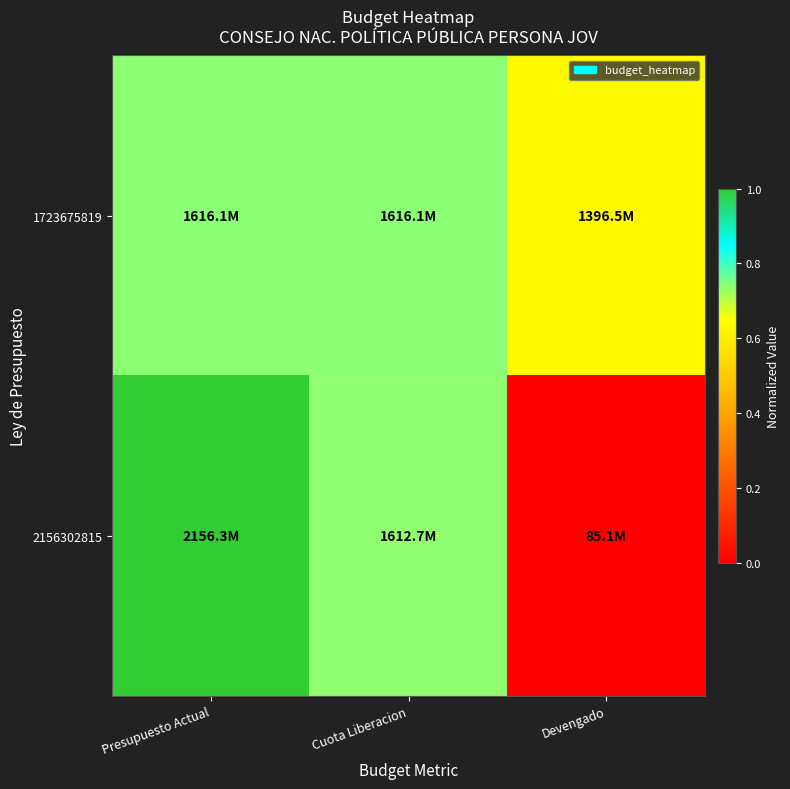

Reading left to right, transcribe all the data shown in this chart.

1723675819: Presupuesto Actual=0.7	Cuota Liberacion=0.7	Devengado=0.6
2156302815: Presupuesto Actual=1.0	Cuota Liberacion=0.7	Devengado=0.0